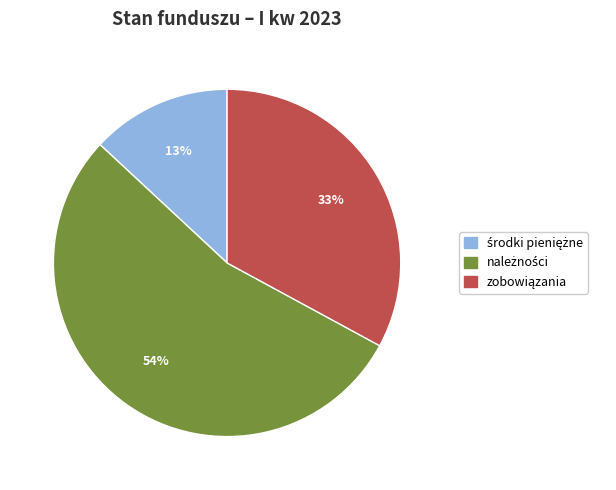

To the nearest percent, what is the difference between the largest and smallest slice percentages?

41%